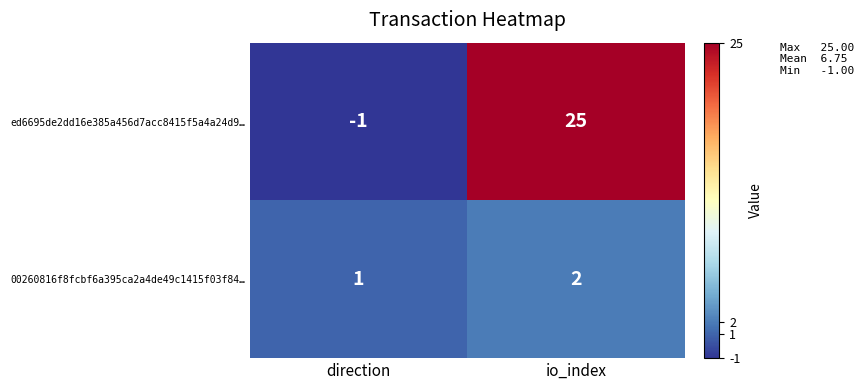

Reading left to right, list all the values displayed in this chart.

ed6695de2dd16e385a456d7acc8415f5a4a24d9…: -1	25
00260816f8fcbf6a395ca2a4de49c1415f03f84…: 1	2